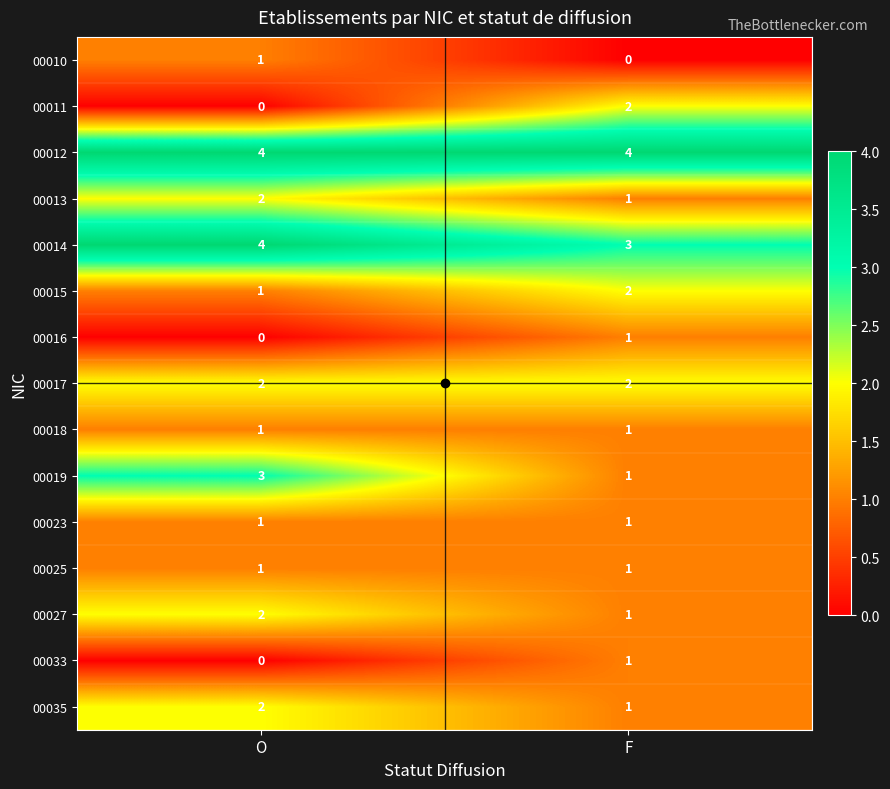

What is the sum of all 00012 values?

8